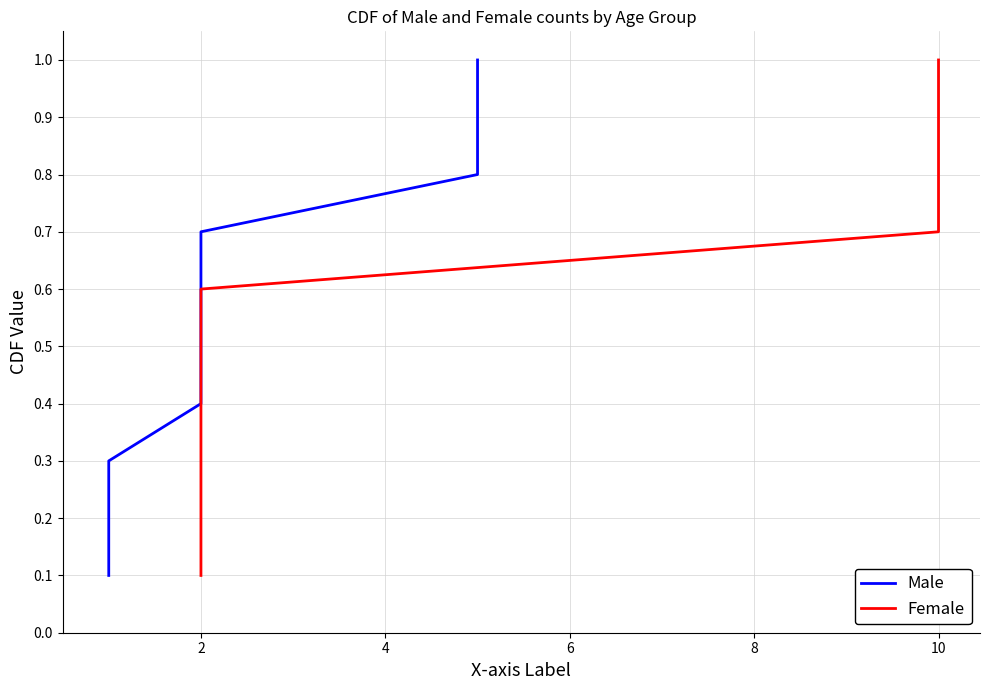

Count the number of categories in the chart.

10